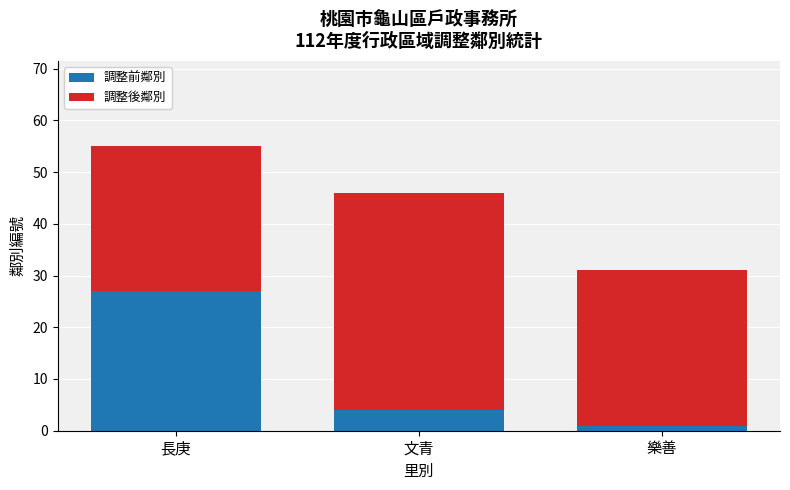

Rank the categories by 調整前鄰別 value from lowest to highest.

樂善, 文青, 長庚